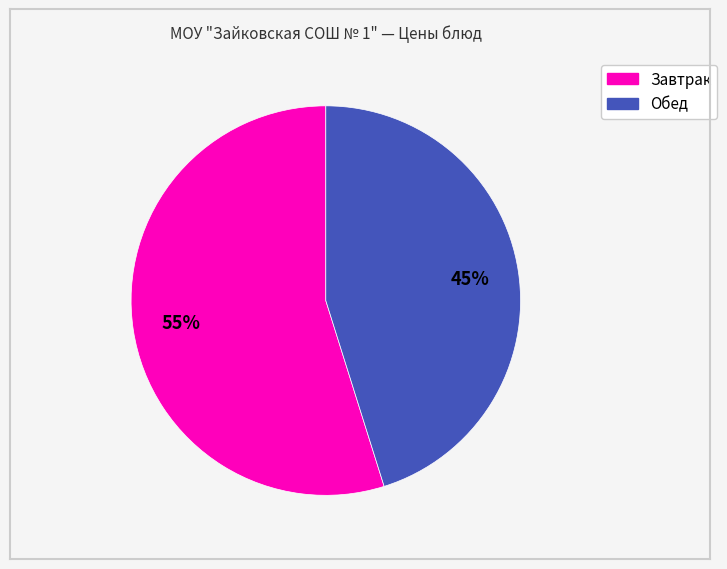

Is there any slice that represents more than half of the pie?

Yes